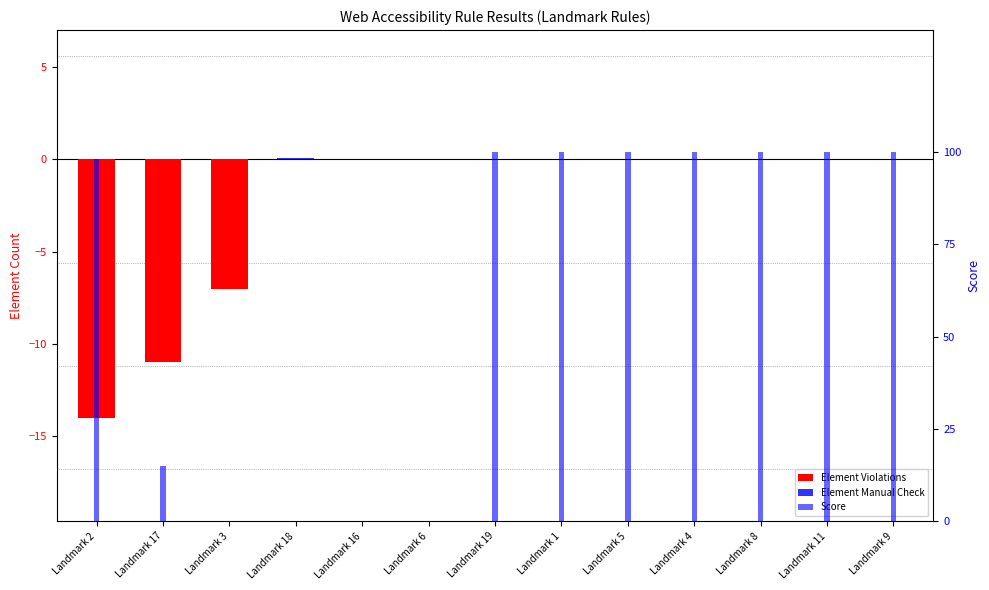

Rank the series at Landmark 1 from highest to lowest value.

Score, Element Violations, Element Manual Check